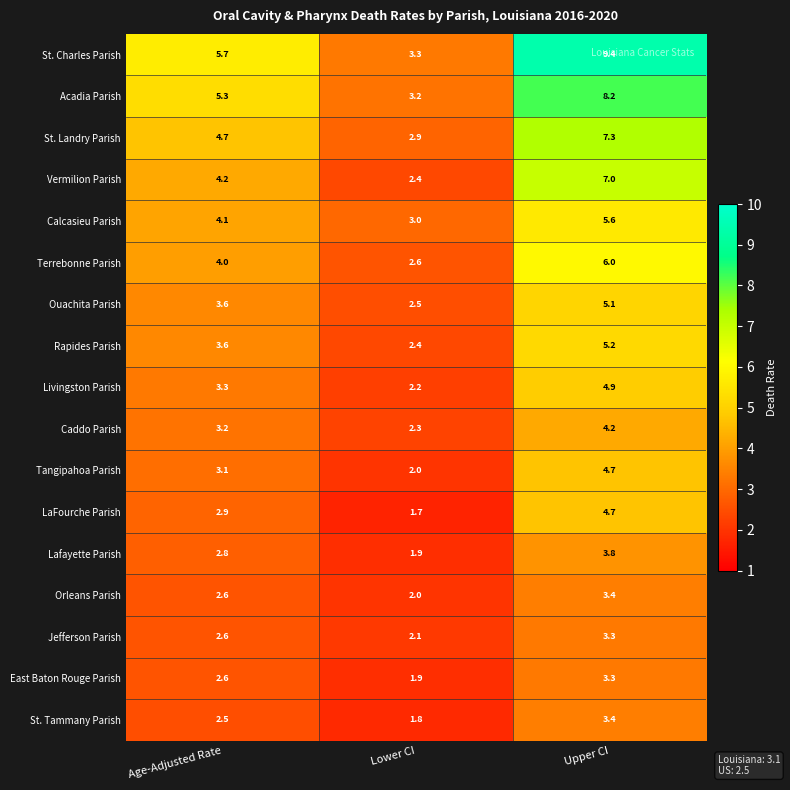

Where does the East Baton Rouge Parish series first go above 2?

Age-Adjusted Rate